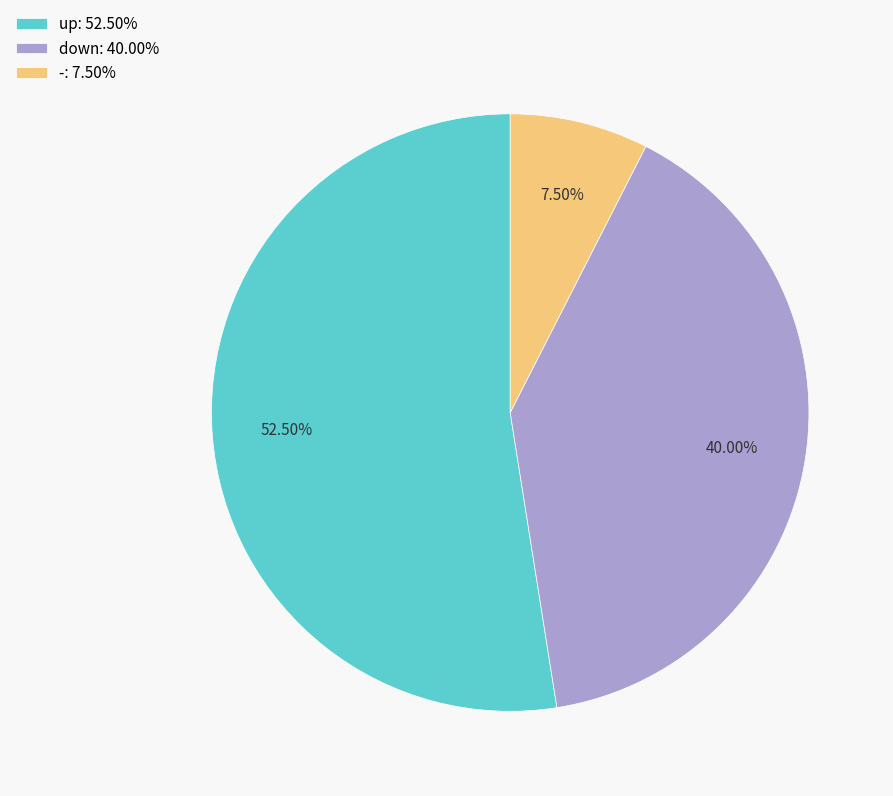

How many segments does this pie chart have?

3